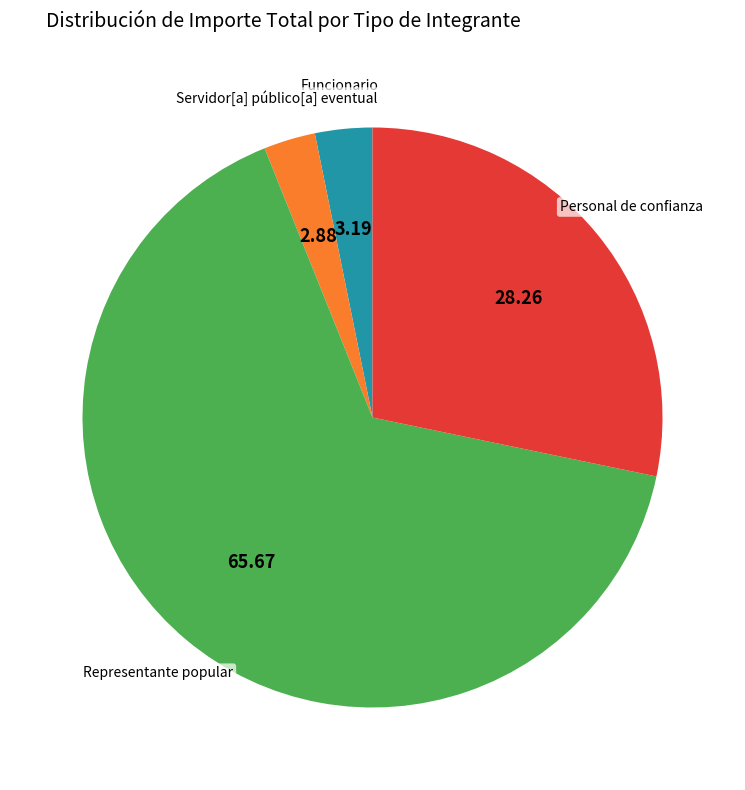

Is Servidor[a] público[a] eventual the majority of the pie?

No